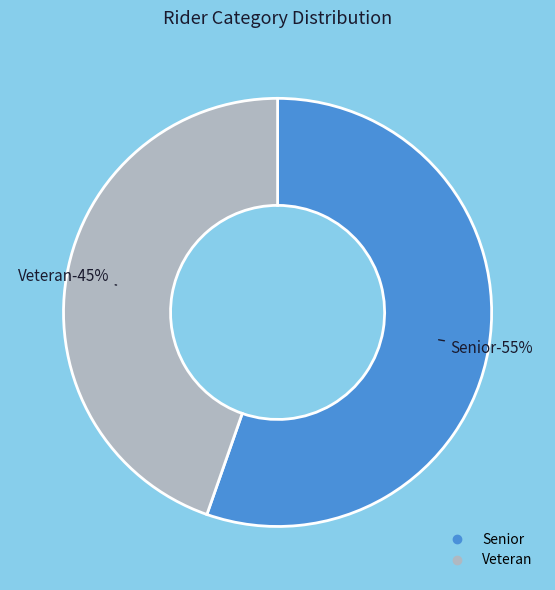

Which slice is the largest?

Senior